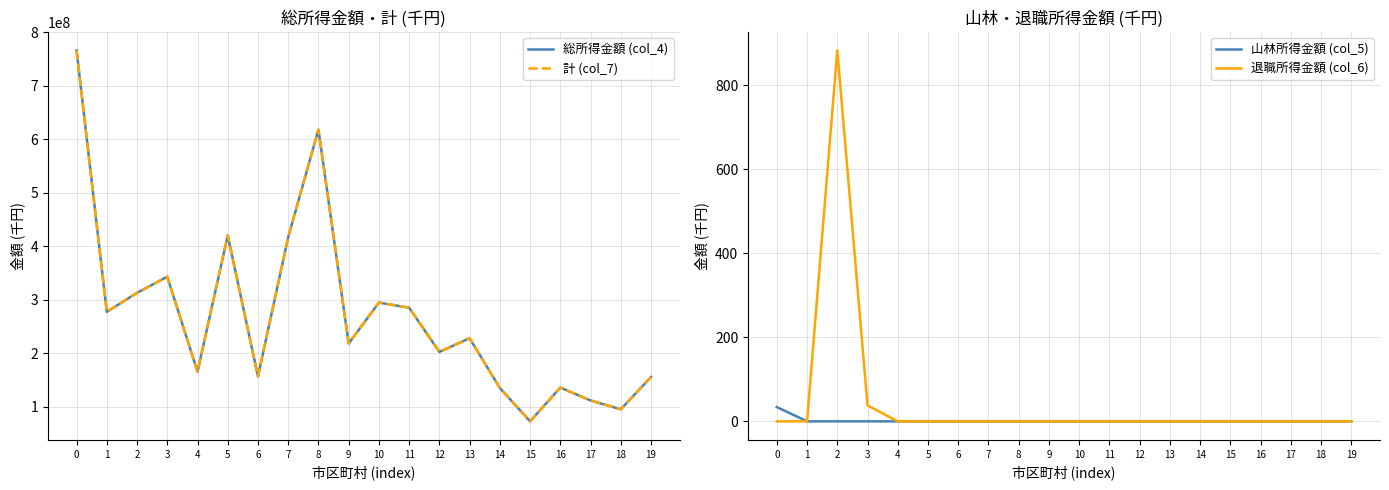

Reading left to right, list all the values displayed in this chart.

総所得金額 (col_4): 766166192	277623554	313222580	343248858	165765747	420371590	157007900	417151144	618163094	218551502	294953104	285319609	202835208	228333360	135309955	73054365	136170586	112060260	95540060	155937662
計 (col_7): 766166226	277623554	313223463	343248896	165765747	420371590	157007900	417151144	618163094	218551502	294953104	285319609	202835208	228333360	135309955	73054365	136170586	112060260	95540060	155937662
山林所得金額 (col_5): 34	0	0	0	0	0	0	0	0	0	0	0	0	0	0	0	0	0	0	0
退職所得金額 (col_6): 0	0	883	38	0	0	0	0	0	0	0	0	0	0	0	0	0	0	0	0